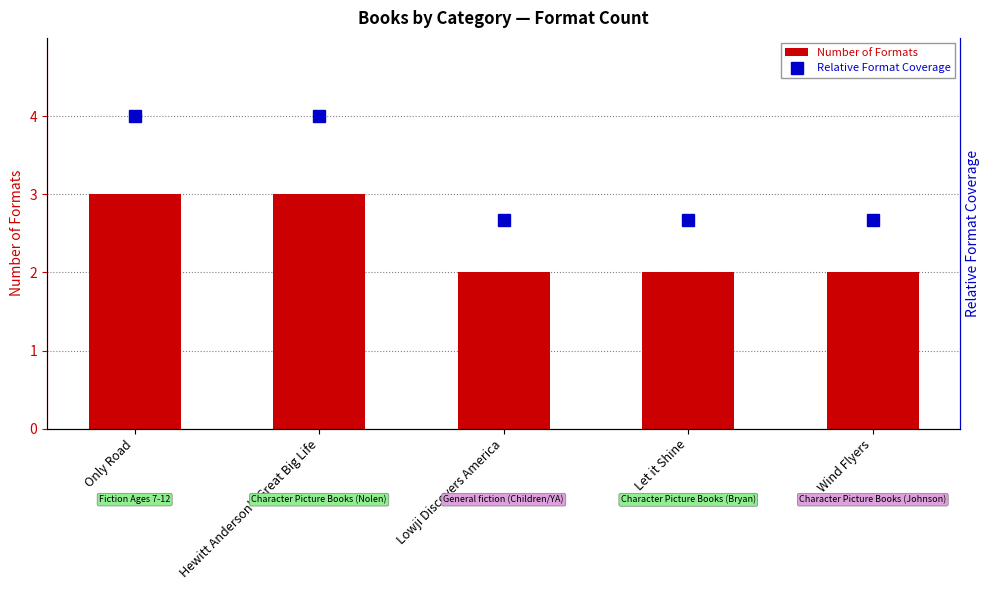

At which label does Number of Formats reach its minimum?

Lowji Discovers America